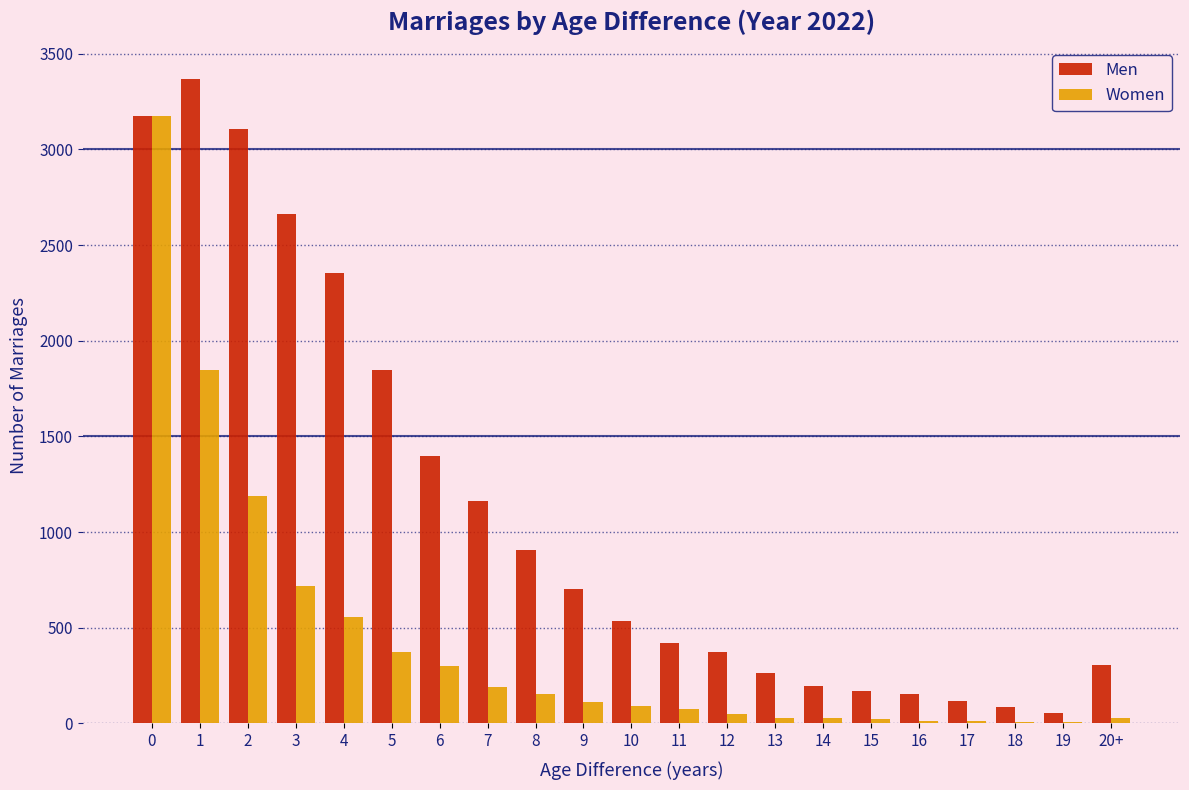

Between 6 and 13, which series saw the biggest shift?

Men